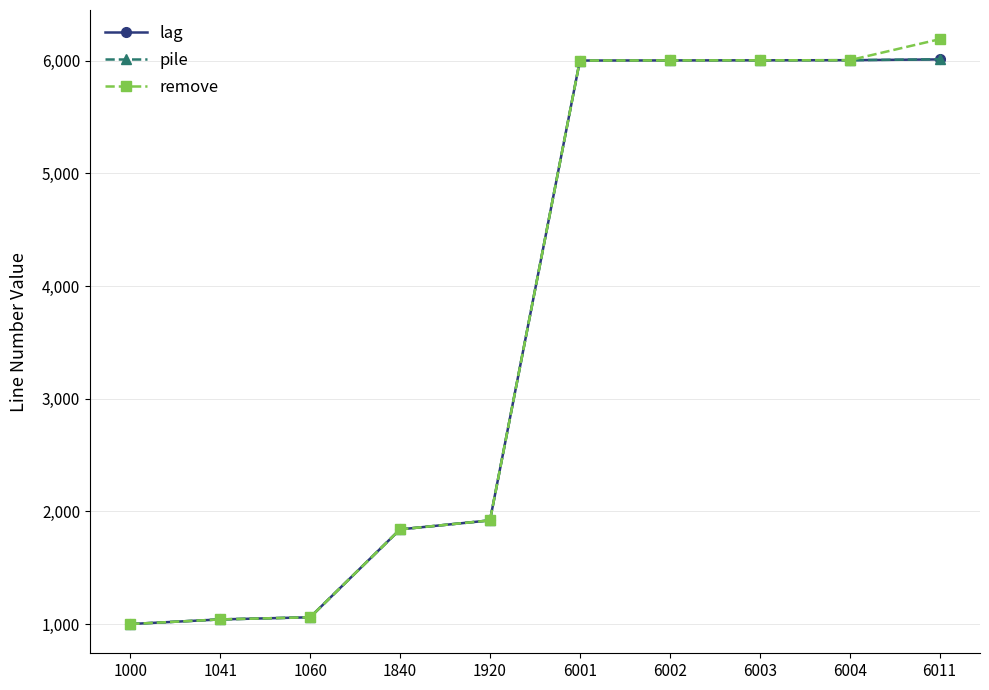

How many values in the pile series are below 6001?

5